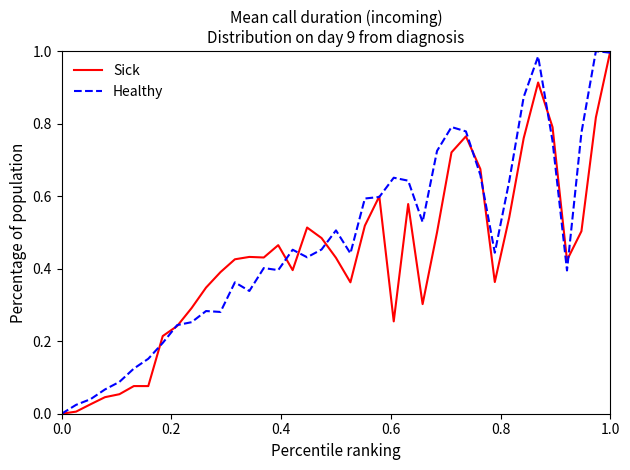

Is this an area chart (filled region under the line)?

No